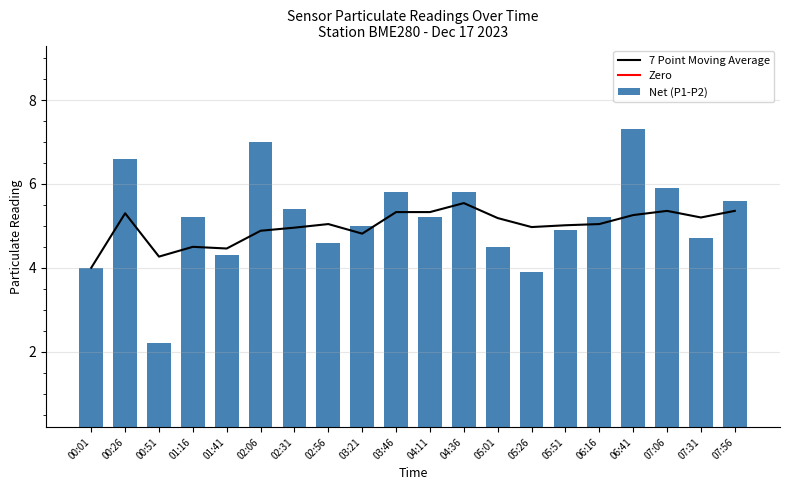

True or false: SDS_P1 has a value of 4.7 at 06:16.

False